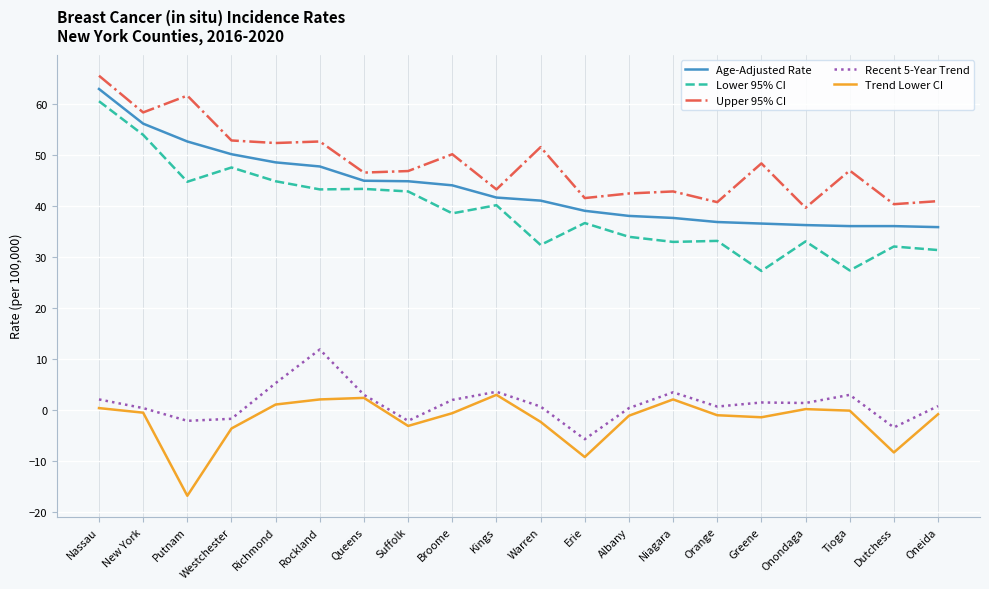

Does the chart have visible grid lines?

Yes